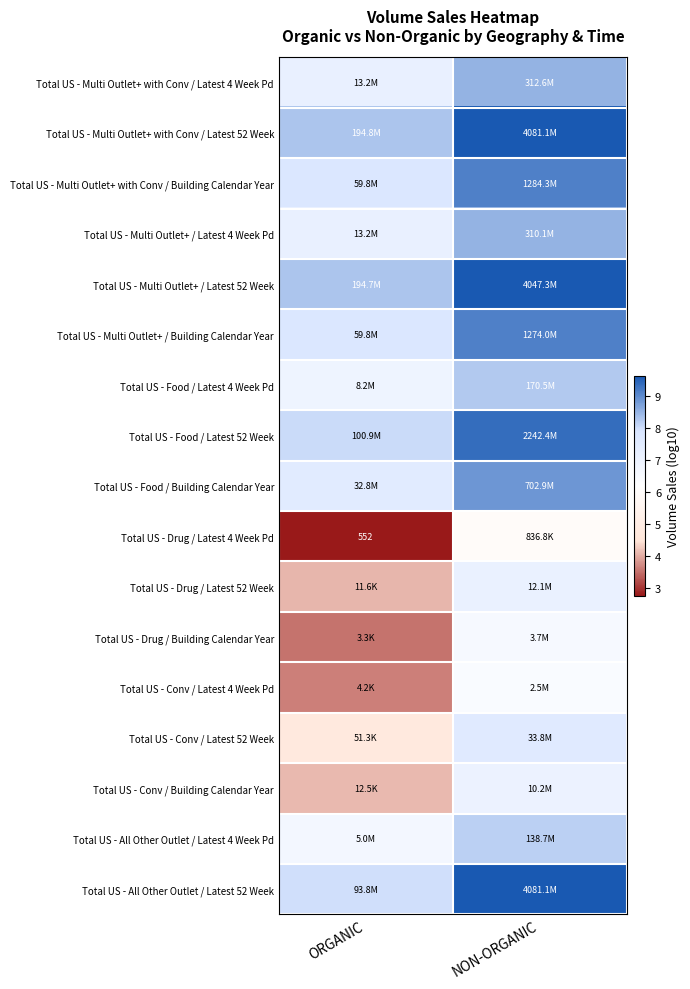

What is the difference between the highest and lowest values at NON-ORGANIC?

3.7